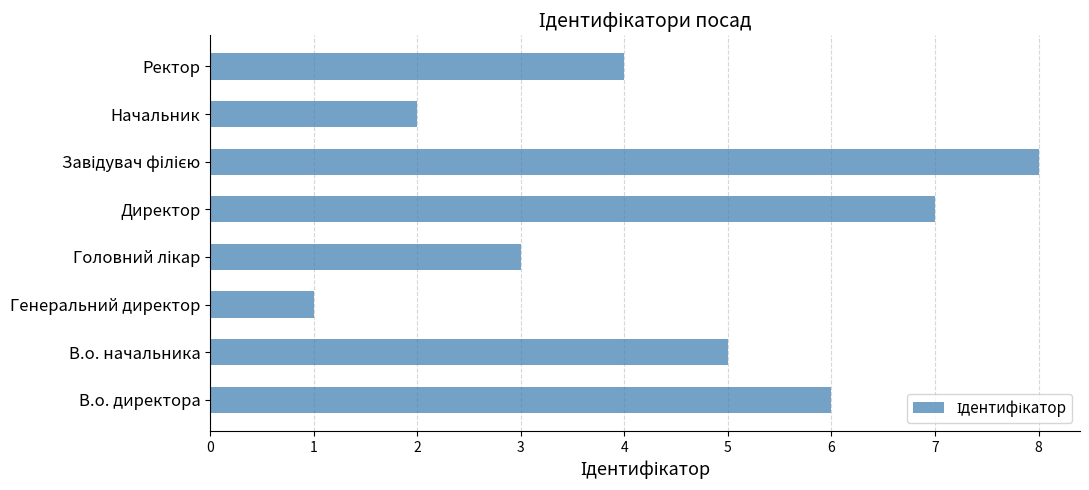

What is the difference between the maximum and second lowest values?

6